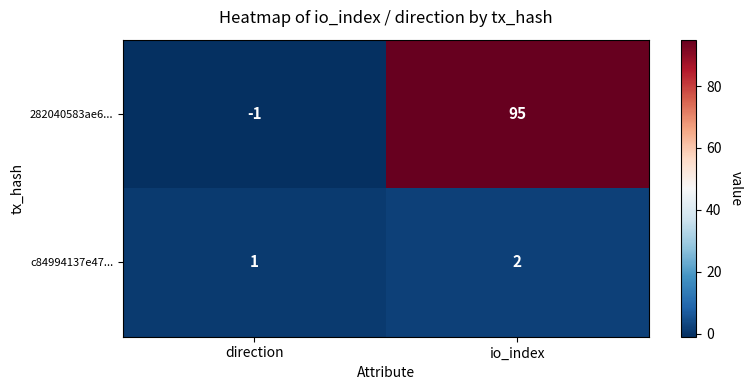

What is the sum of all c84994137e47... values?

3